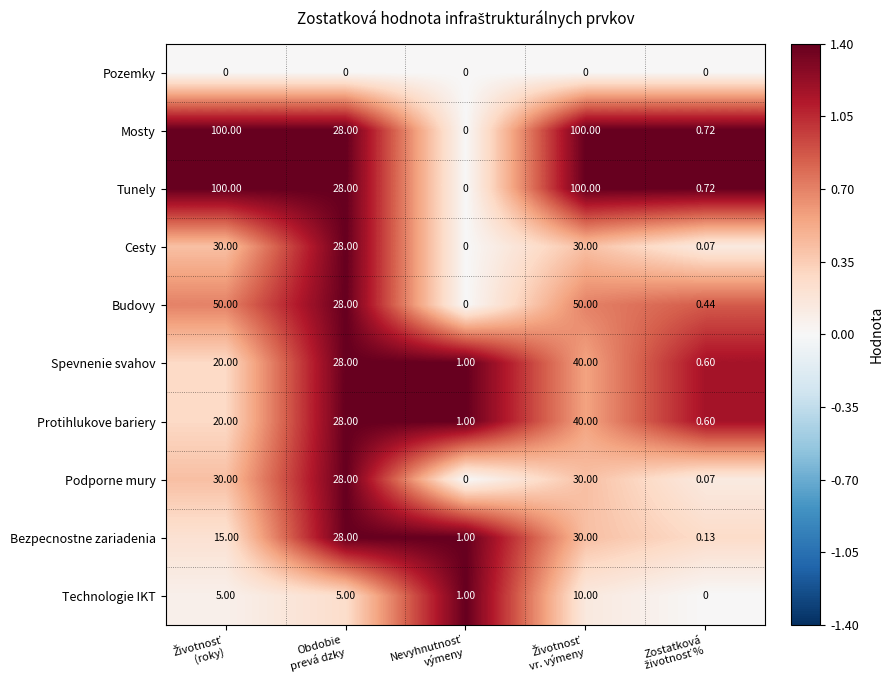

How many distinct data groups are displayed?

10